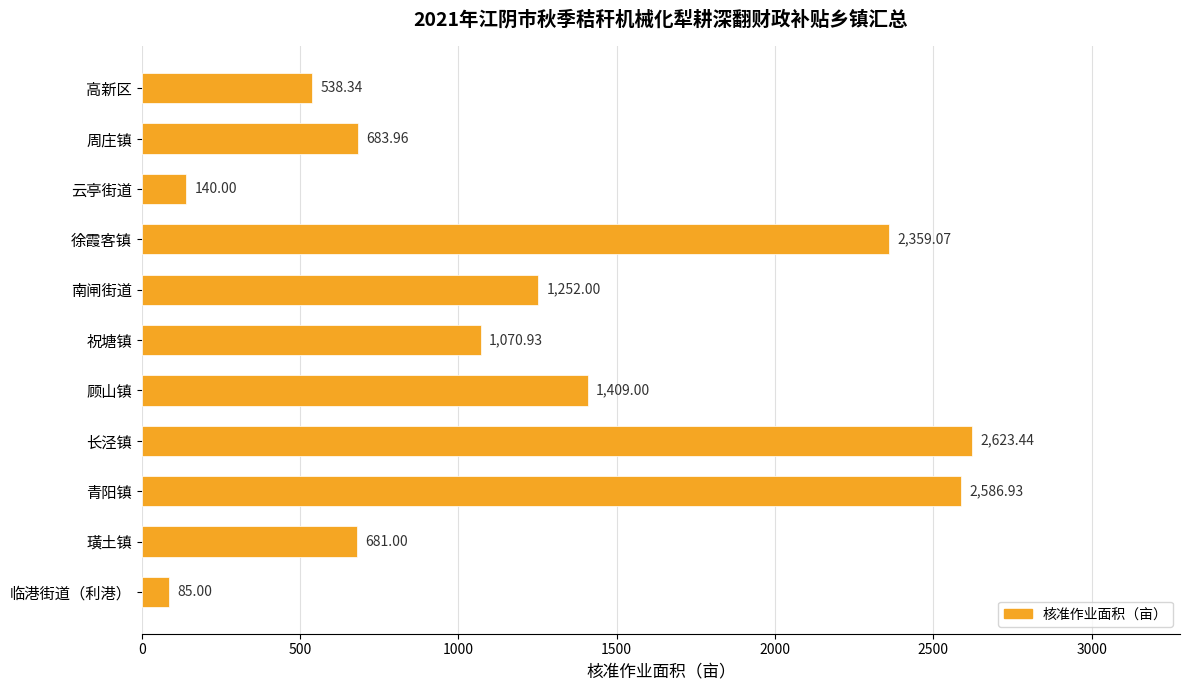

What is the average value?

1220.9